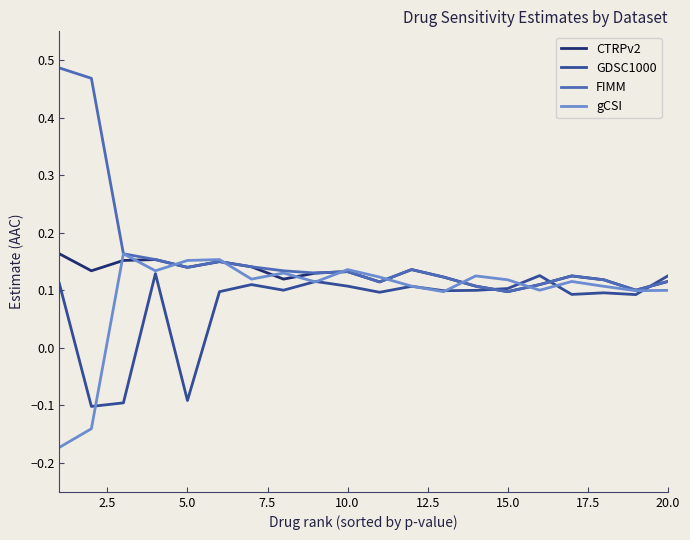

True or false: CTRPv2 has more than 1 points higher than both neighbors.

True